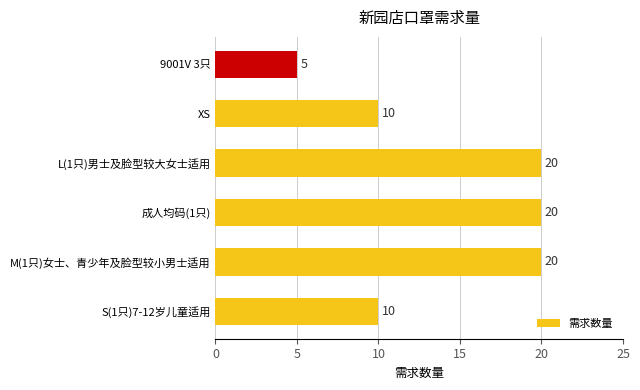

Reading bottom to top, transcribe all the data shown in this chart.

10	20	20	20	10	5